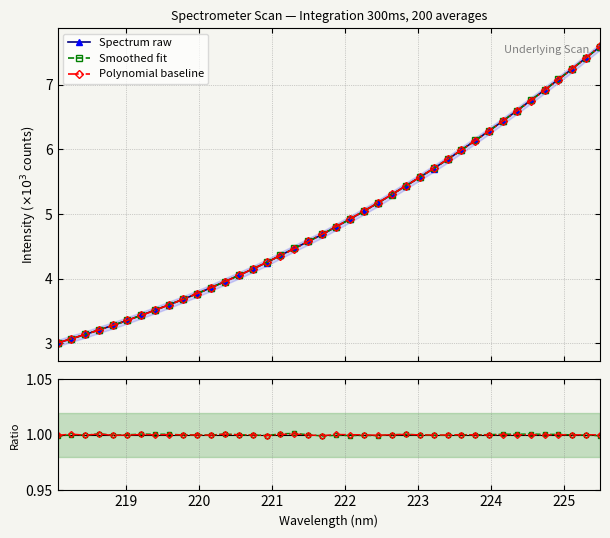

What is the lowest value of the Smoothed fit series?

3.0